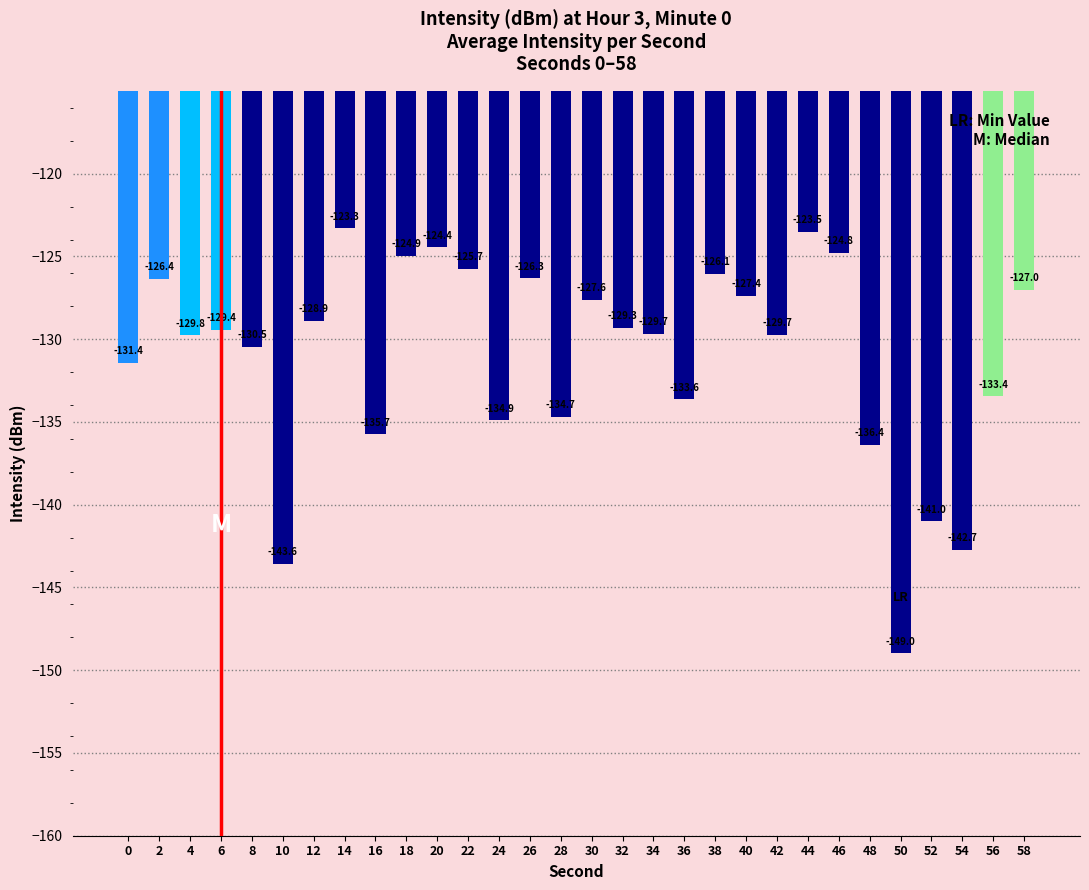

What is the average value?

-131.0